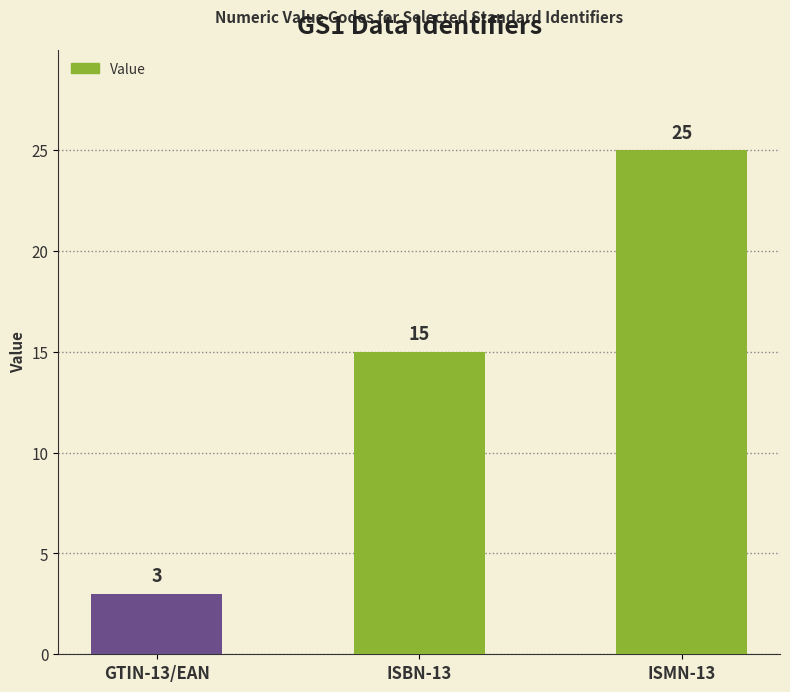

List the labels in order of value, largest first.

ISMN-13, ISBN-13, GTIN-13/EAN